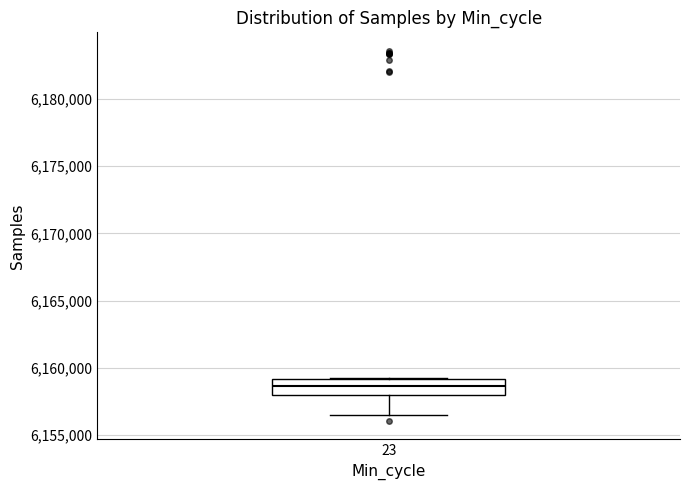

Transcribe this box plot: give where the median line is, the range the box spans, and where the two whiskers end, as read against the y-axis. The values are not printed on the chart, so give them approximately, as read against the axis.

median 6158500, box 6158000 to 6159000, whiskers 6156500 to 6159000